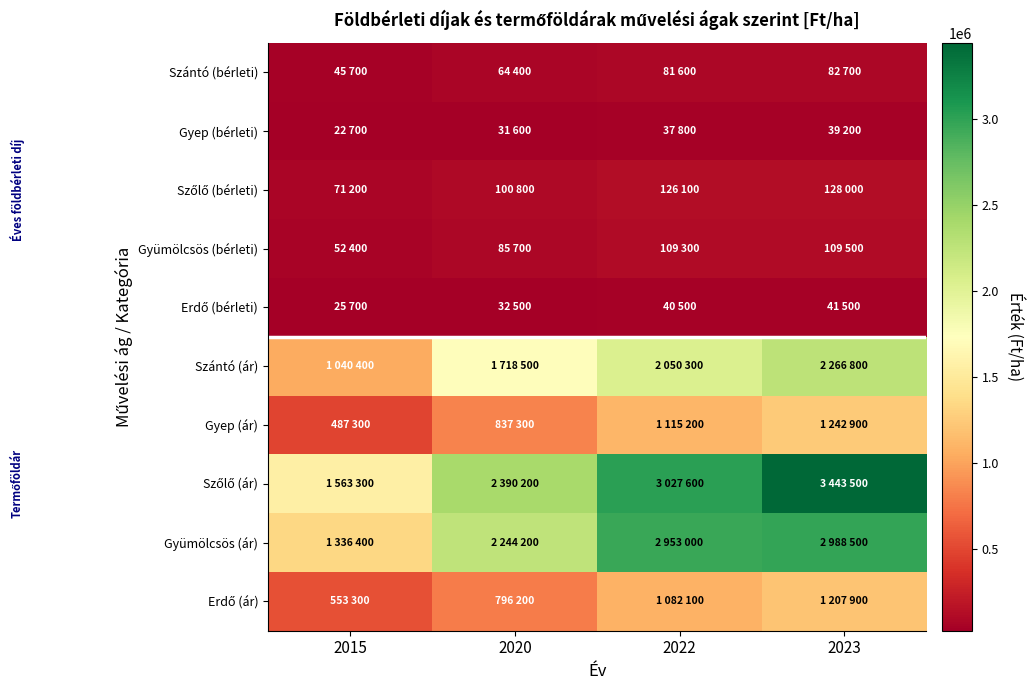

Rank the series by their maximum value, from lowest to highest.

Gyep (bérleti), Erdő (bérleti), Szántó (bérleti), Gyümölcsös (bérleti), Szőlő (bérleti), Erdő (ár), Gyep (ár), Szántó (ár), Gyümölcsös (ár), Szőlő (ár)